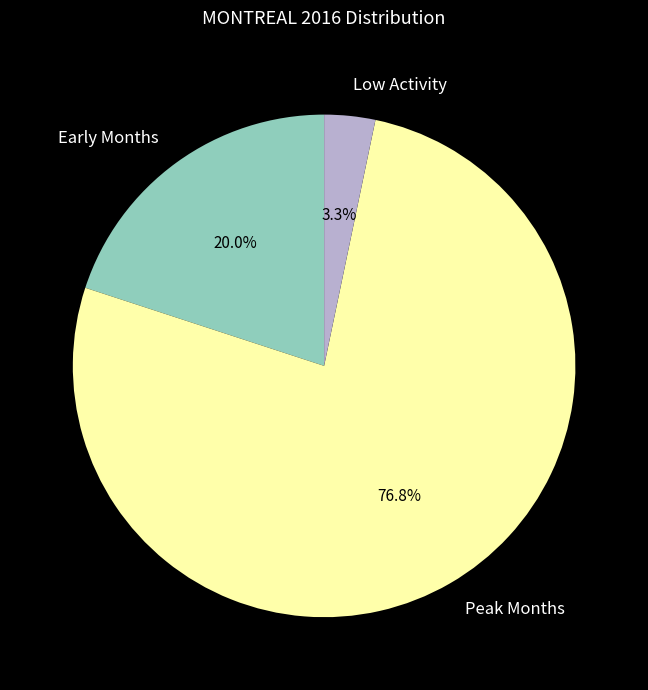

What is the smallest slice in the pie chart?

Low Activity